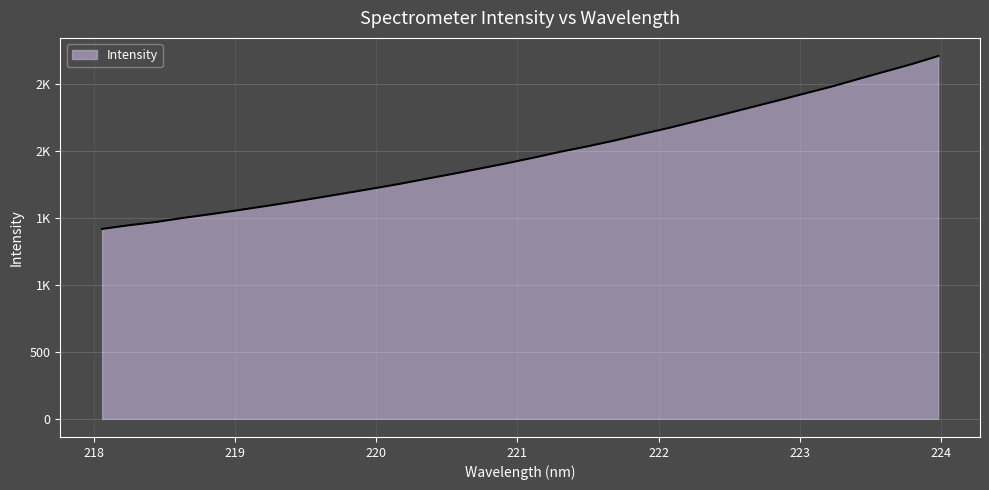

Is this an area chart (filled region under the line)?

Yes